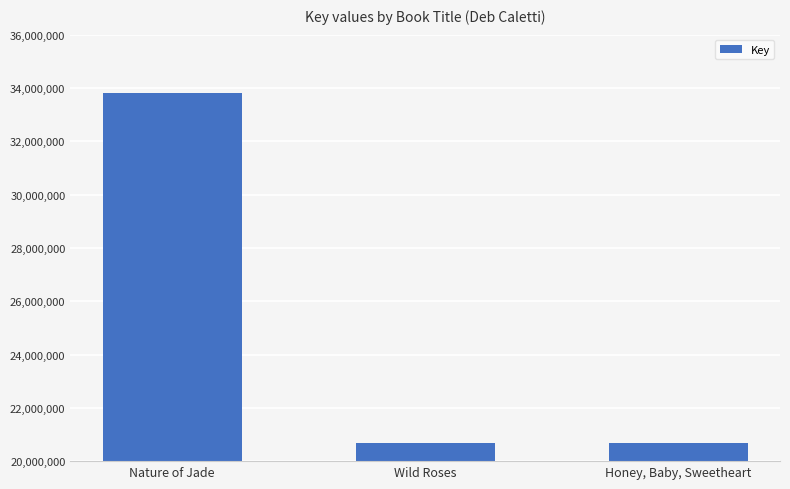

How many series are shown in this chart?

1